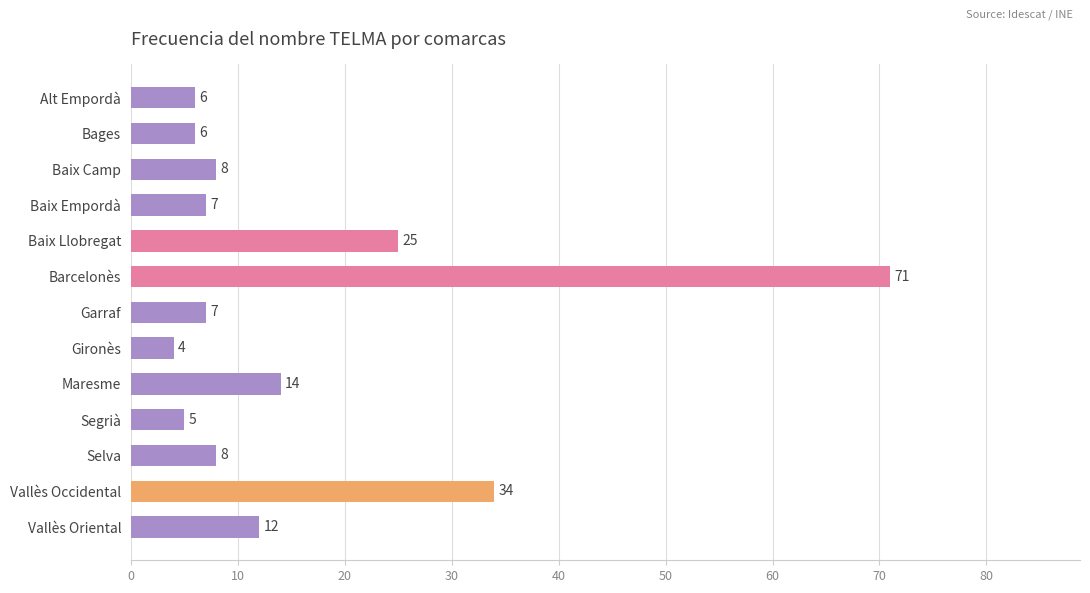

True or false: the data shows 12 at Garraf.

False